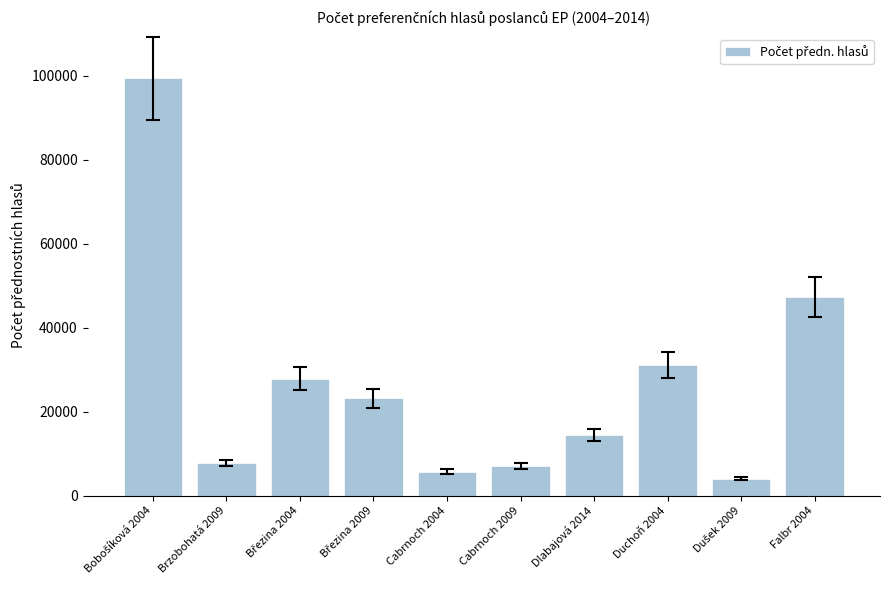

Where is the data nearest to the value 51705?

Falbr 2004